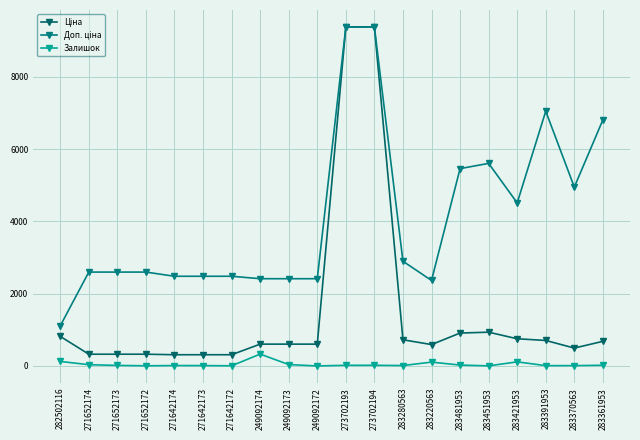

What position from the right is 271642174?

16